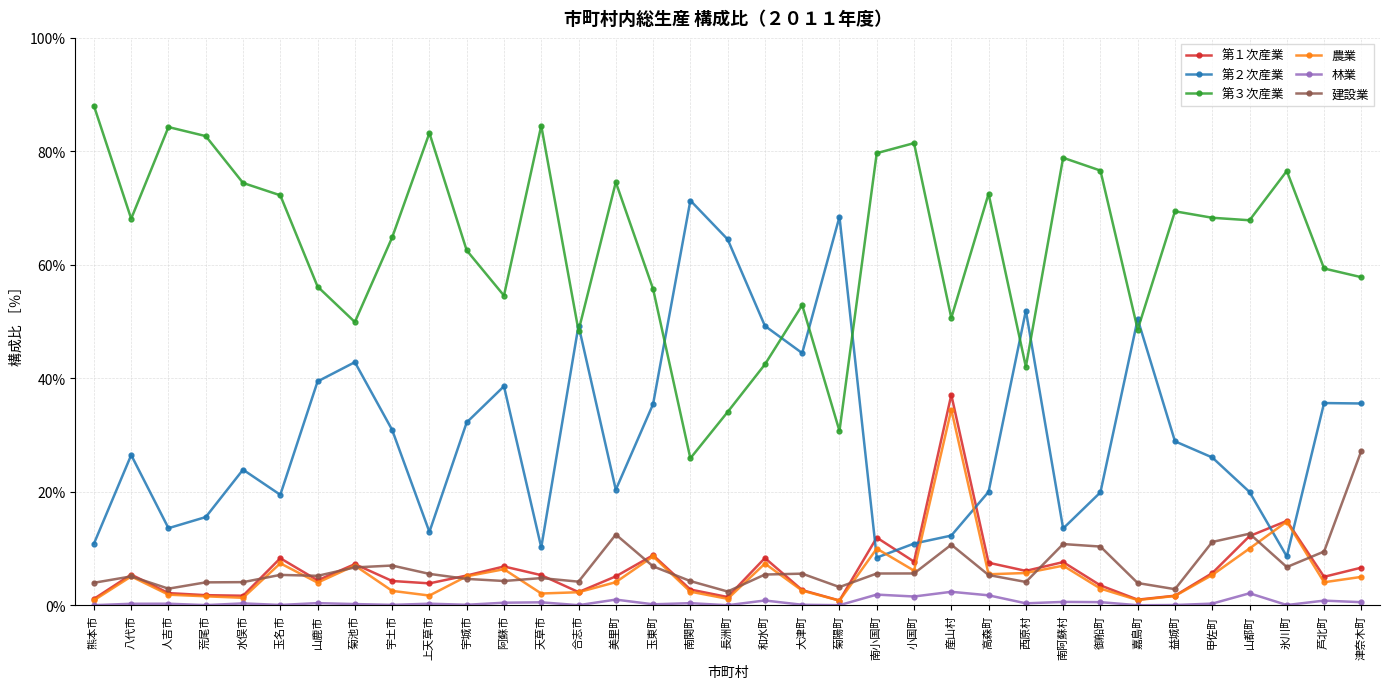

What is the difference between the 農業 values at 玉名市 and 氷川町?

7.3